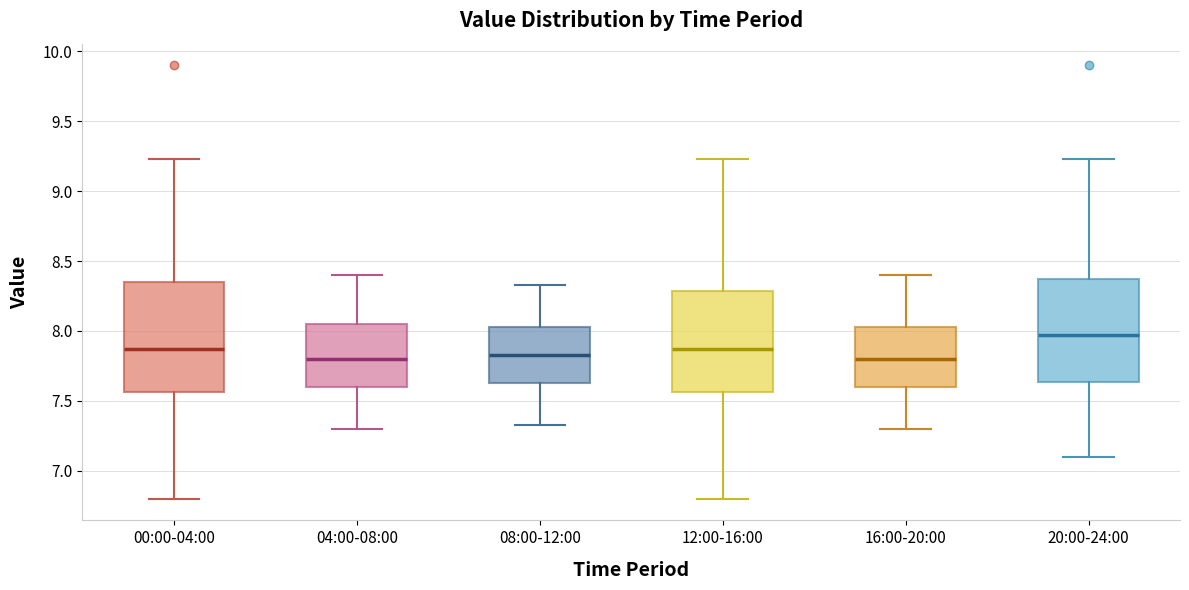

Reading left to right, read every box against the y-axis: the position of its median line, the range the box covers, and the ends of its whiskers. The values are not printed on the chart, so give them approximately, as read against the axis.

00:00-04:00: median 7.85, box 7.55 to 8.35, whiskers 6.80 to 9.25
04:00-08:00: median 7.80, box 7.60 to 8.05, whiskers 7.30 to 8.40
08:00-12:00: median 7.85, box 7.65 to 8.05, whiskers 7.35 to 8.35
12:00-16:00: median 7.85, box 7.55 to 8.30, whiskers 6.80 to 9.25
16:00-20:00: median 7.80, box 7.60 to 8.05, whiskers 7.30 to 8.40
20:00-24:00: median 7.95, box 7.65 to 8.35, whiskers 7.10 to 9.25